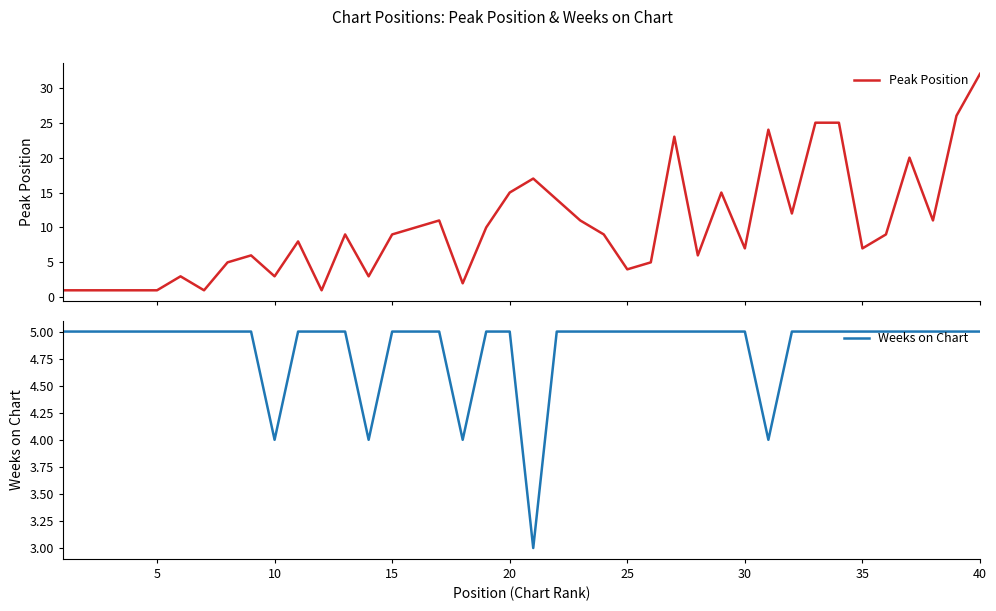

Reading left to right, extract all data points from this chart.

Peak Position: 1	1	1	1	1	3	1	5	6	3	8	1	9	3	9	10	11	2	10	15	17	14	11	9	4	5	23	6	15	7	24	12	25	25	7	9	20	11	26	32
Weeks on Chart: 5	5	5	5	5	5	5	5	5	4	5	5	5	4	5	5	5	4	5	5	3	5	5	5	5	5	5	5	5	5	4	5	5	5	5	5	5	5	5	5